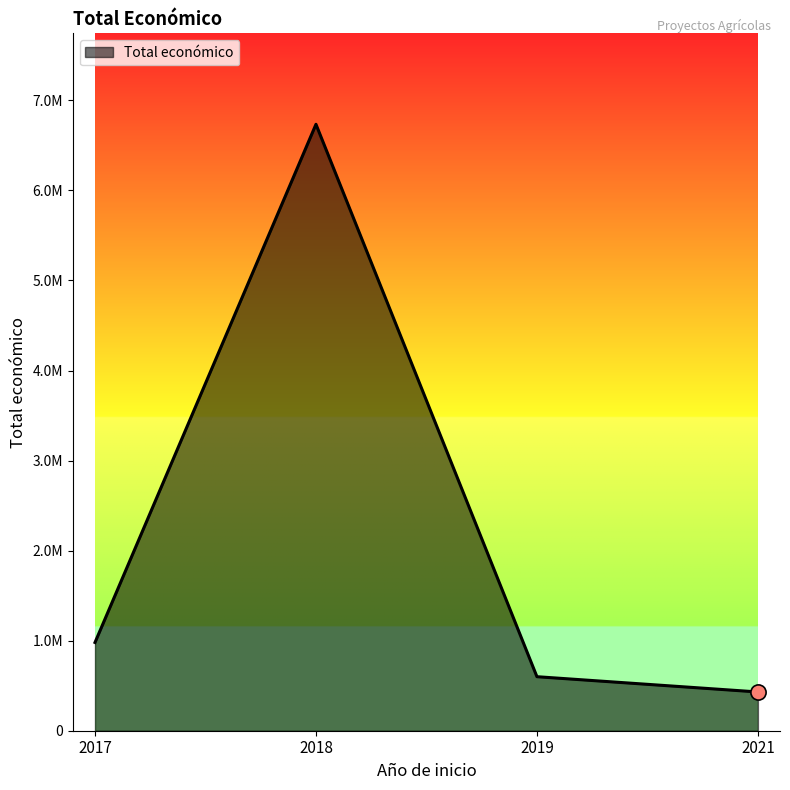

Between 2018 and 2017, which is larger?

2018